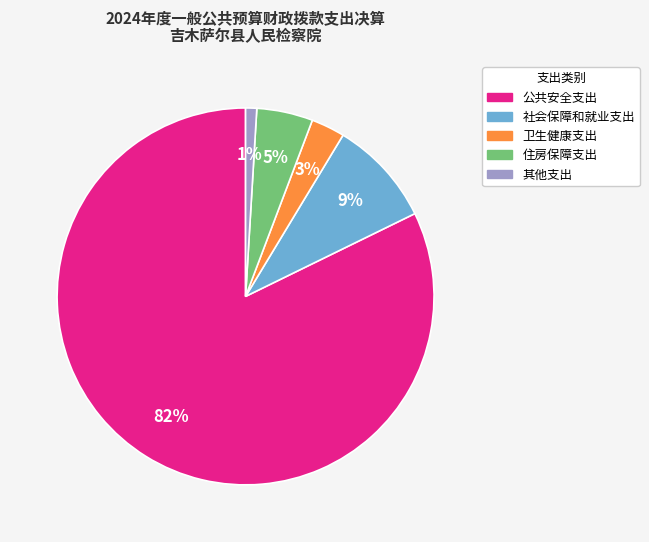

How many segments does this pie chart have?

5